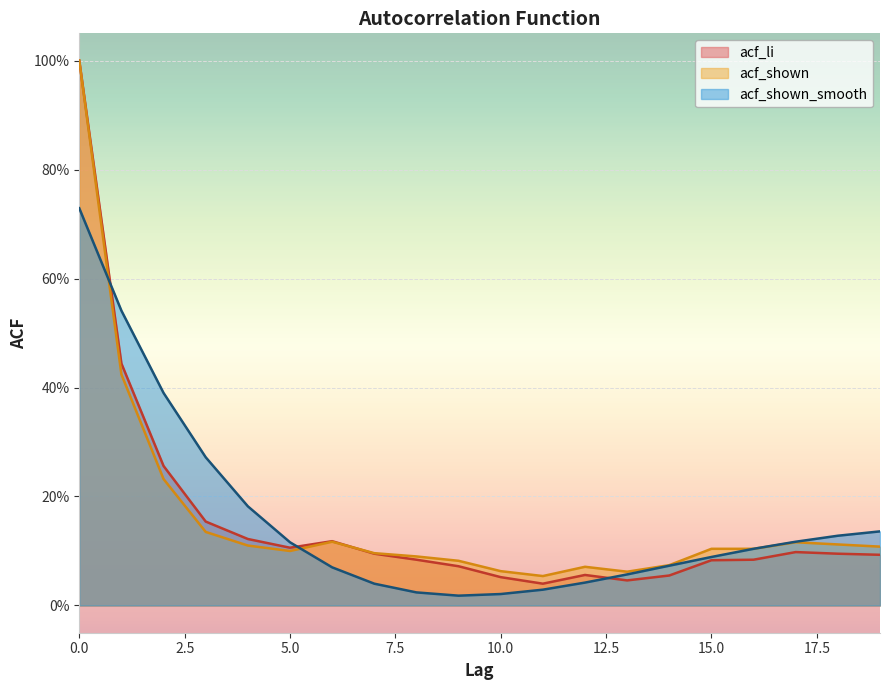

List the series in order of their overall mean, highest first.

acf_shown, acf_shown_smooth, acf_li